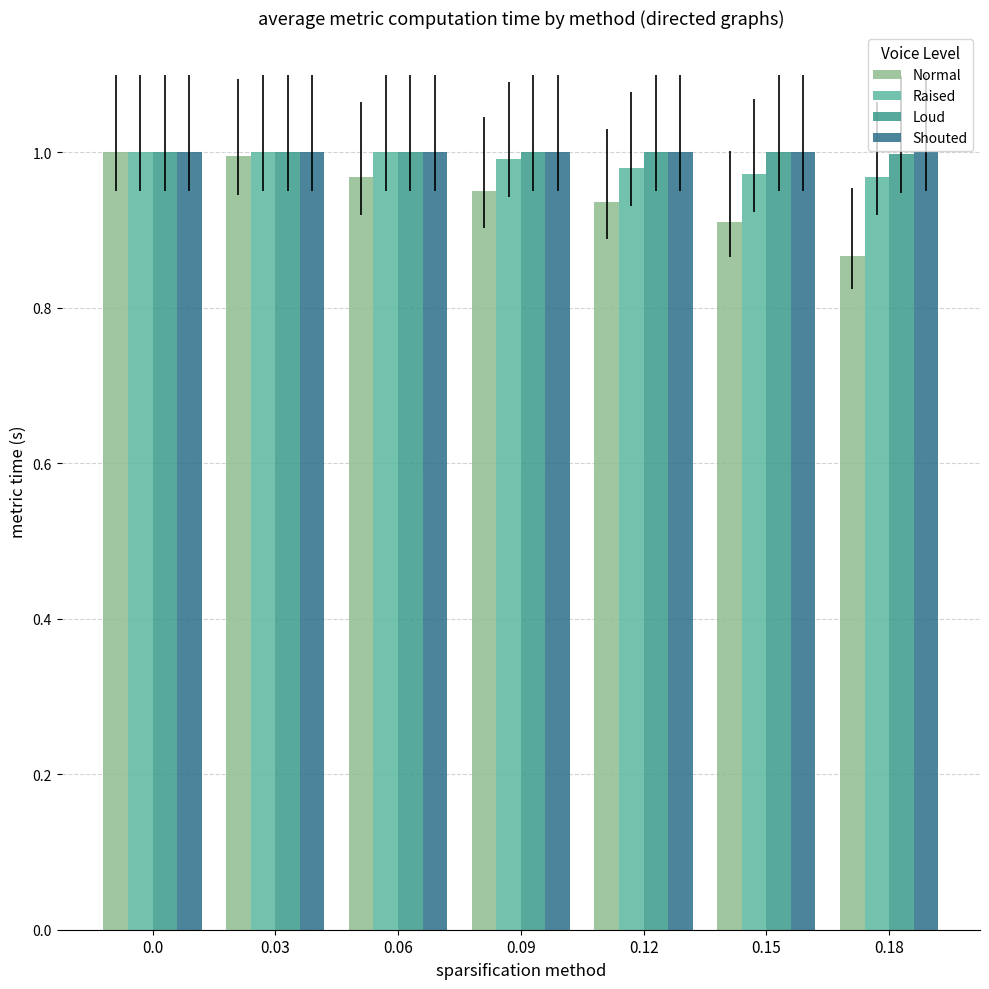

Is the value of Normal at 0.06 greater than the value of Loud at 0.09?

No